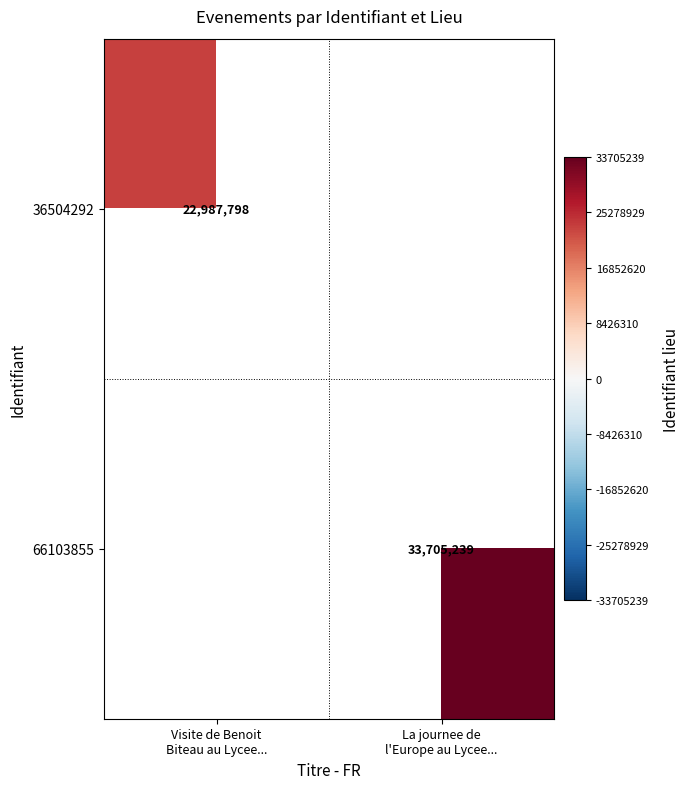

Between La journee de
l'Europe au Lycee... and Visite de Benoit
Biteau au Lycee..., which is larger?

Visite de Benoit
Biteau au Lycee...